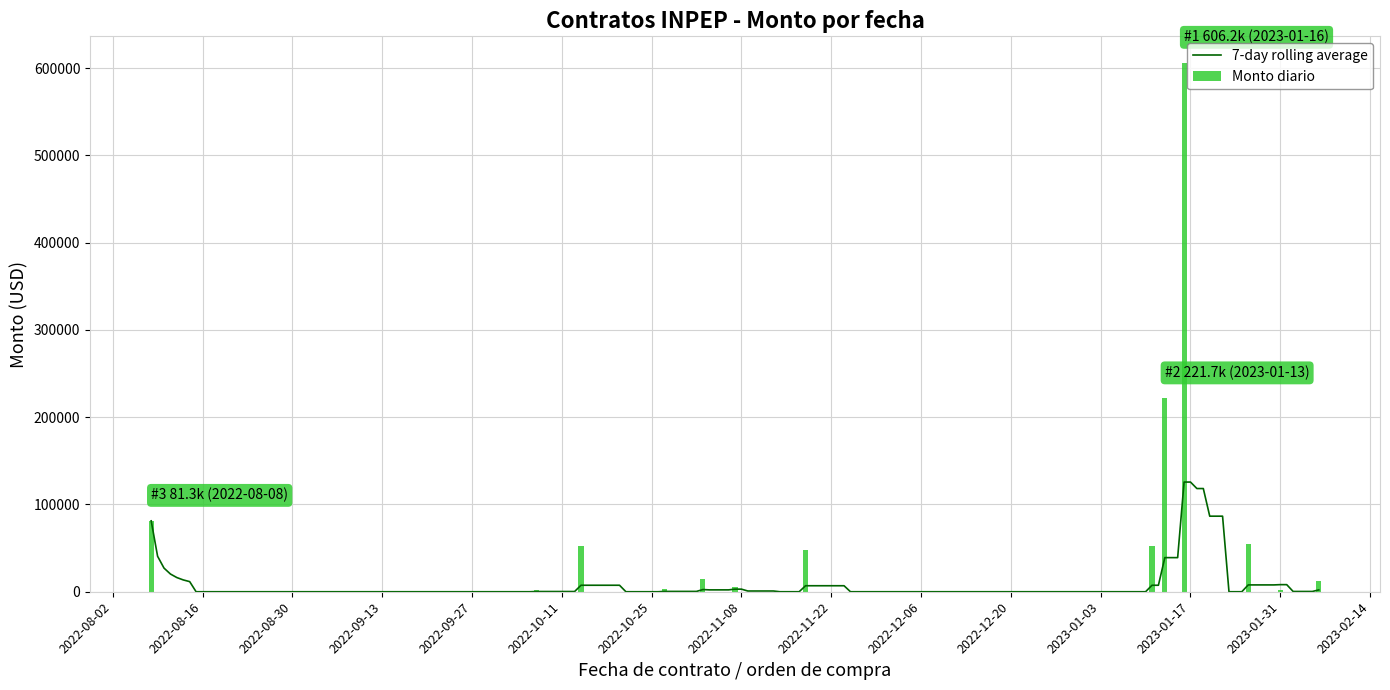

Which category has the lowest value across all series?

2023-01-26